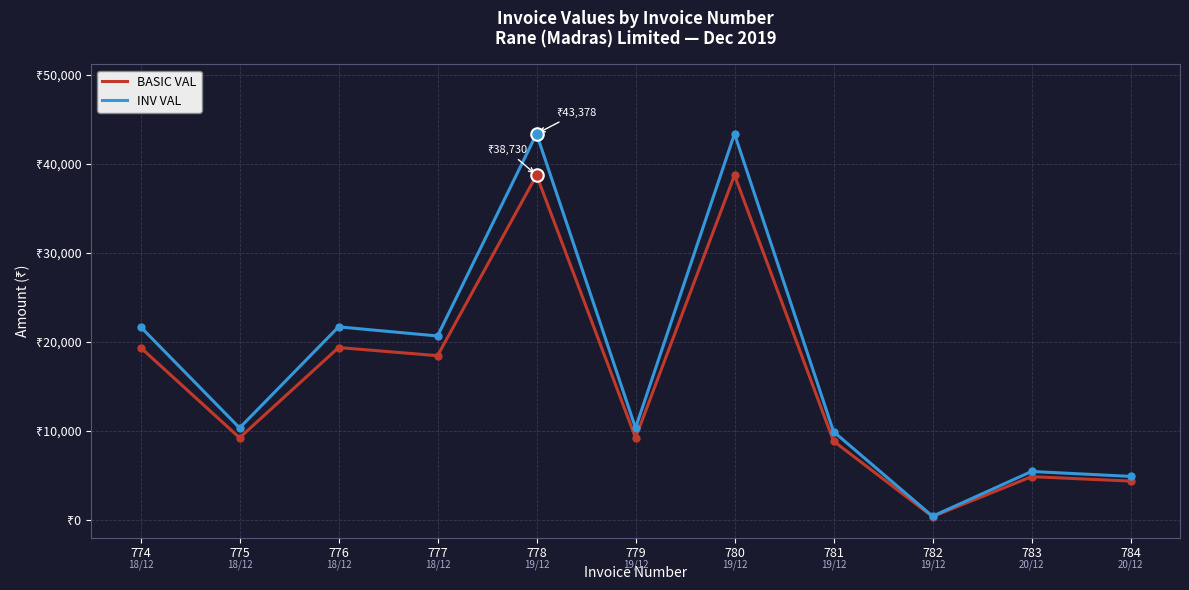

List the series in order of their peak value, lowest first.

BASIC VAL, INV VAL